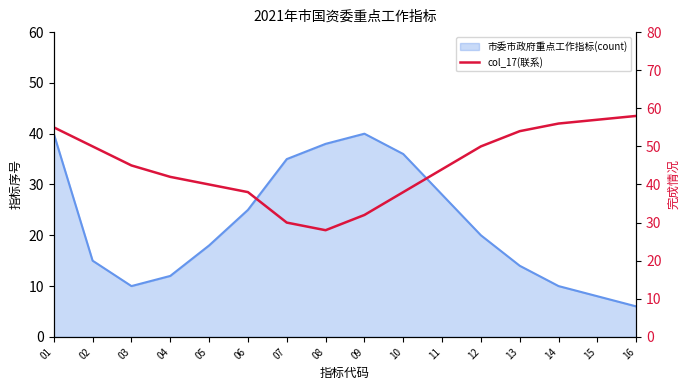

Is it true that the value at 06 is 38?

True